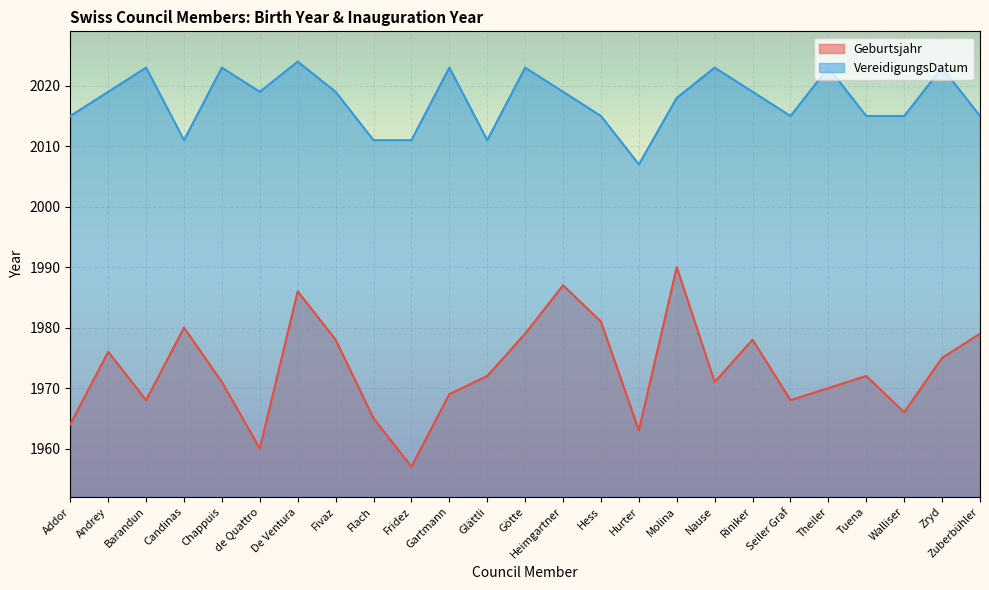

Between Götte and Tuena, which series saw the biggest shift?

VereidigungsDatum